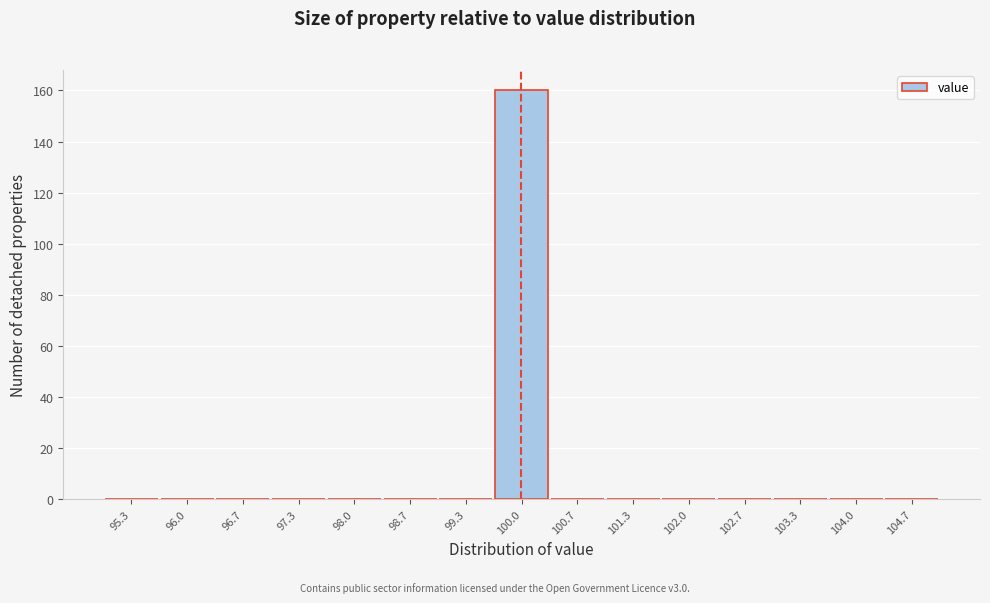

Which range on the x-axis has the tallest bar?

99.7 to 100.3